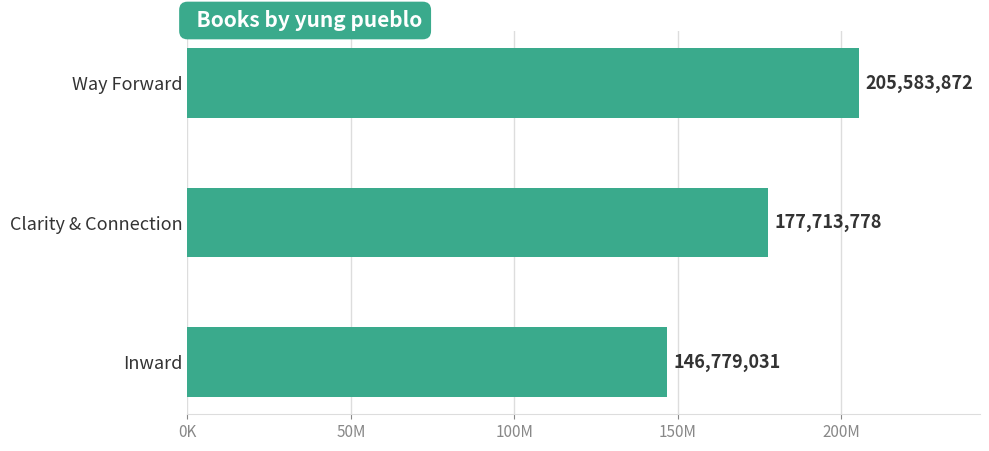

Are the bars grouped side by side (vs. stacked)?

No